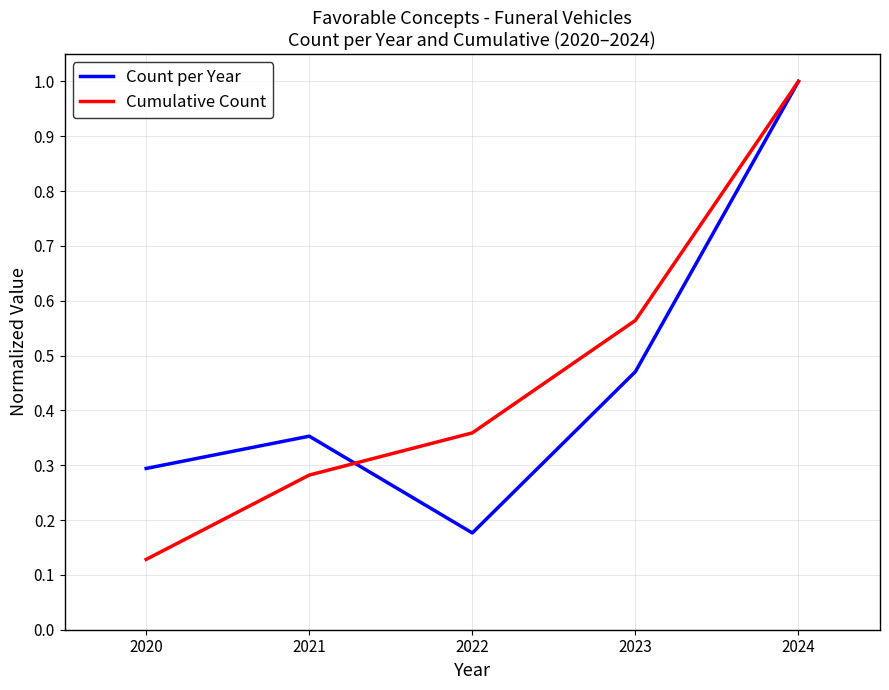

Where is Cumulative Count nearest to the value 0?

2020